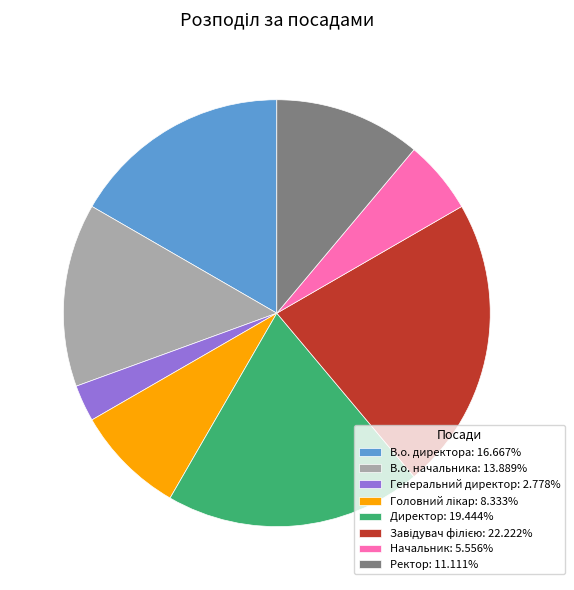

Is there a majority slice in this chart?

No